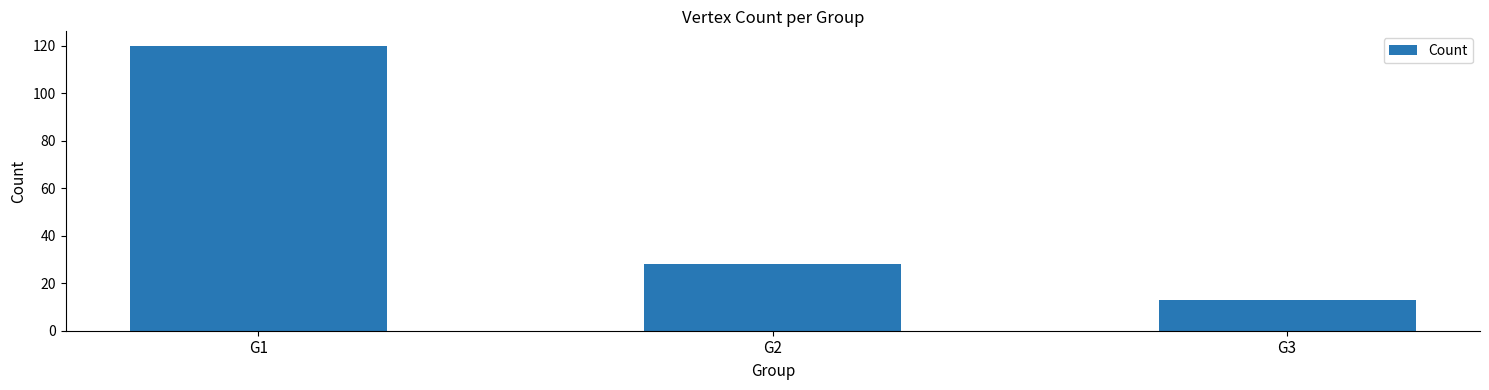

What is the maximum value shown in the chart?

120